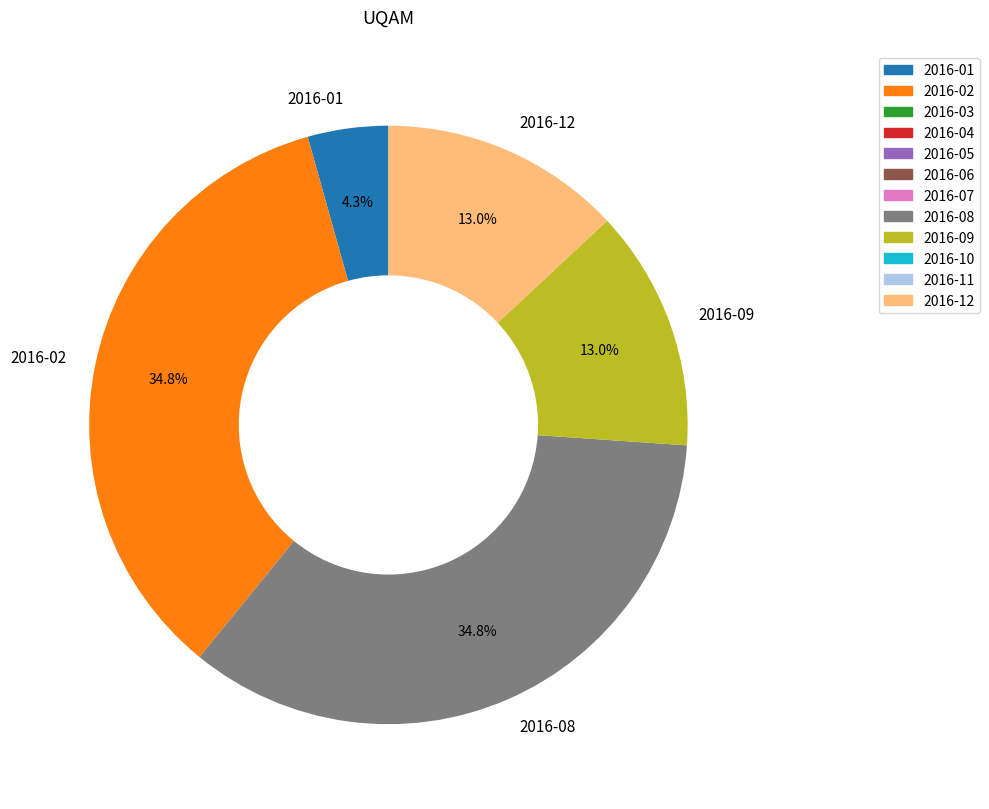

To the nearest percent, what is the average slice percentage?

20%